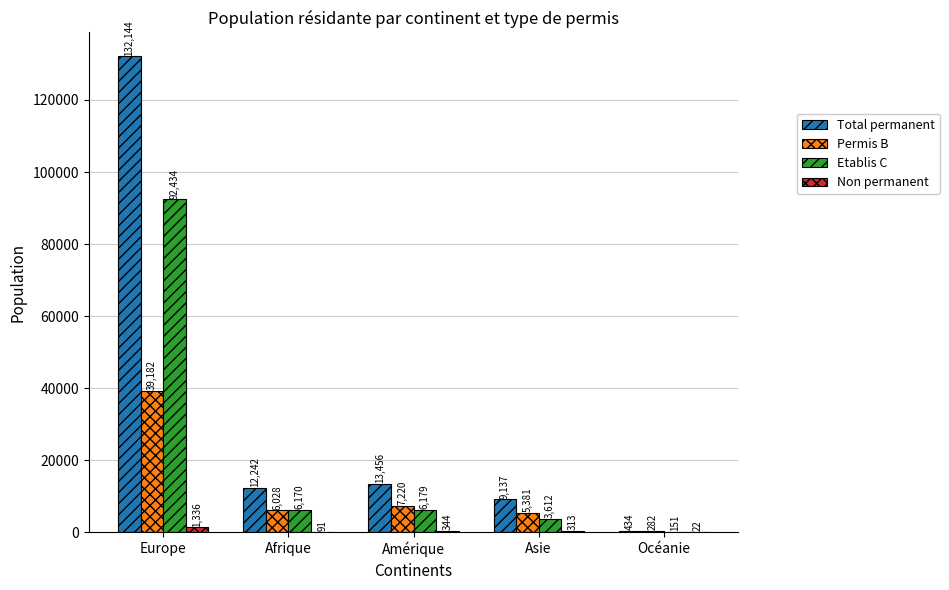

Is the value of Permis B at Asie greater than the value of Total permanent at Europe?

No